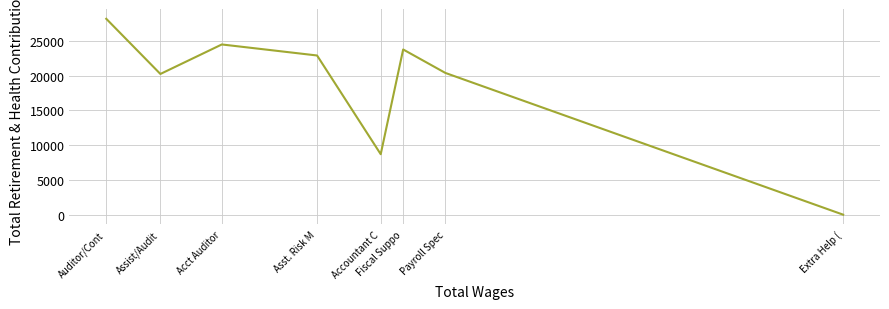

What is the change in value from Acct Auditor to Accountant C?

-15784